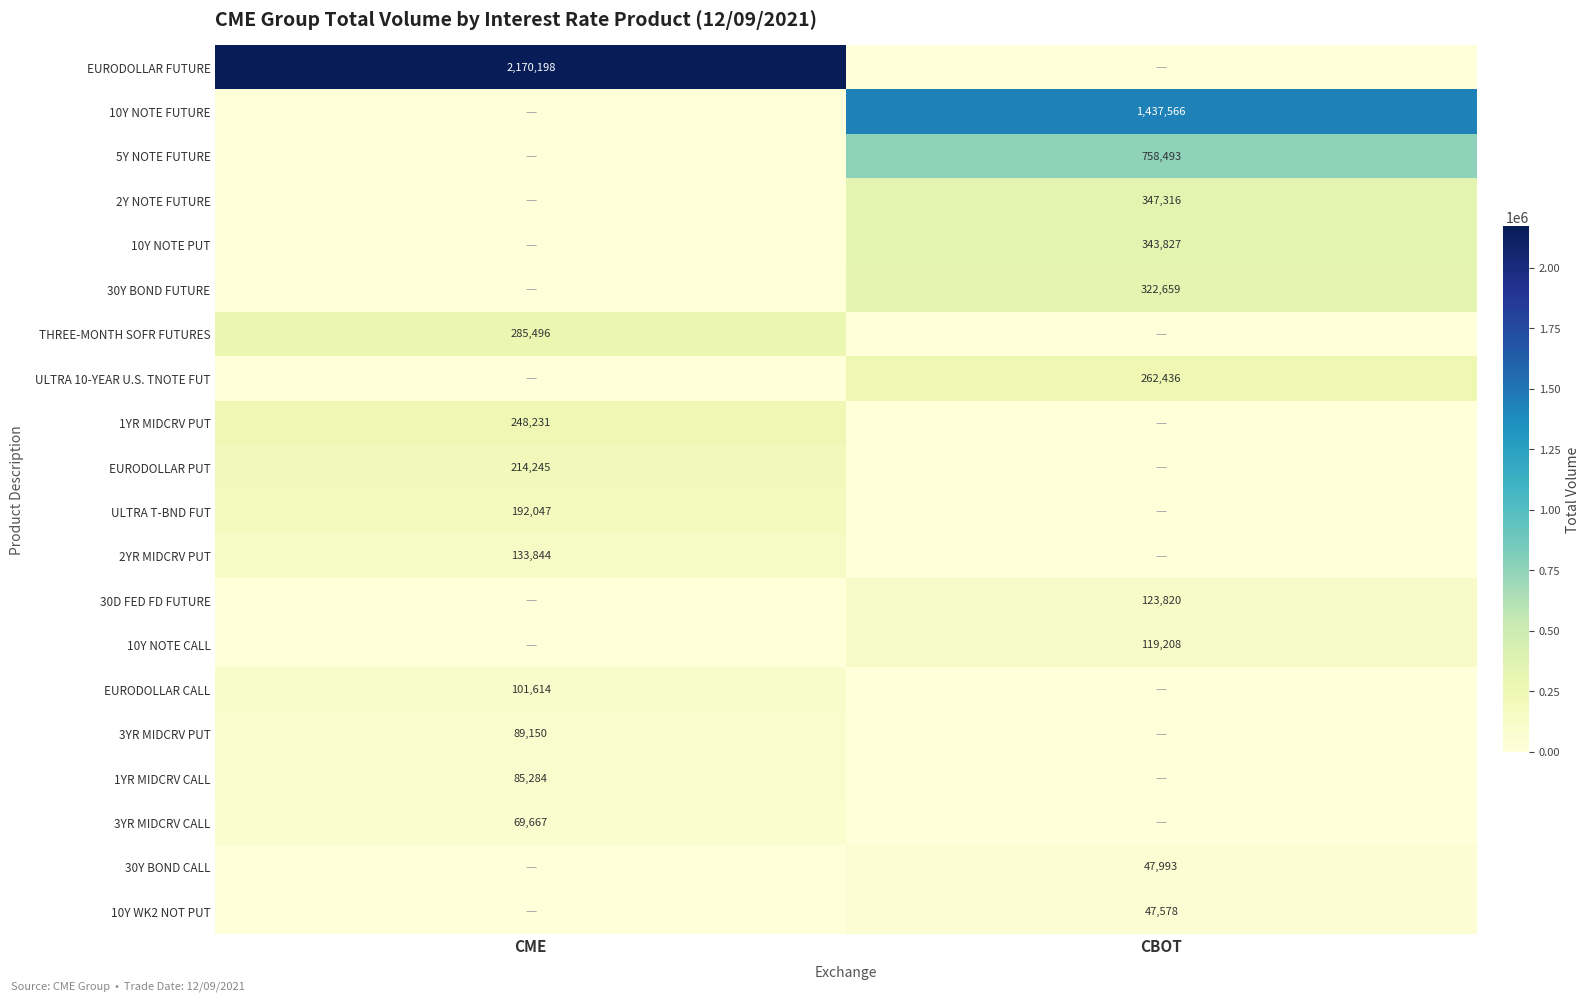

The value of 1YR MIDCRV CALL at CME is 130341. True or false?

False